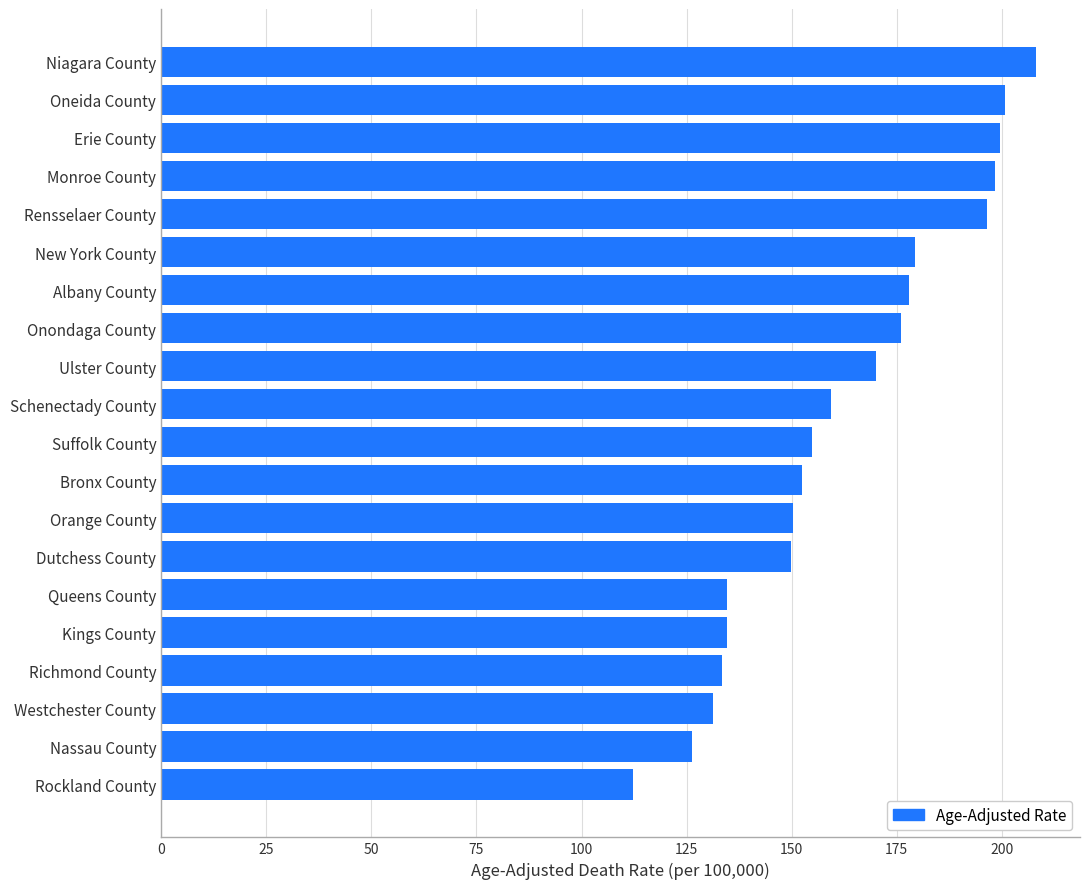

What is the ratio of the value at Orange County to the value at Onondaga County?

0.9